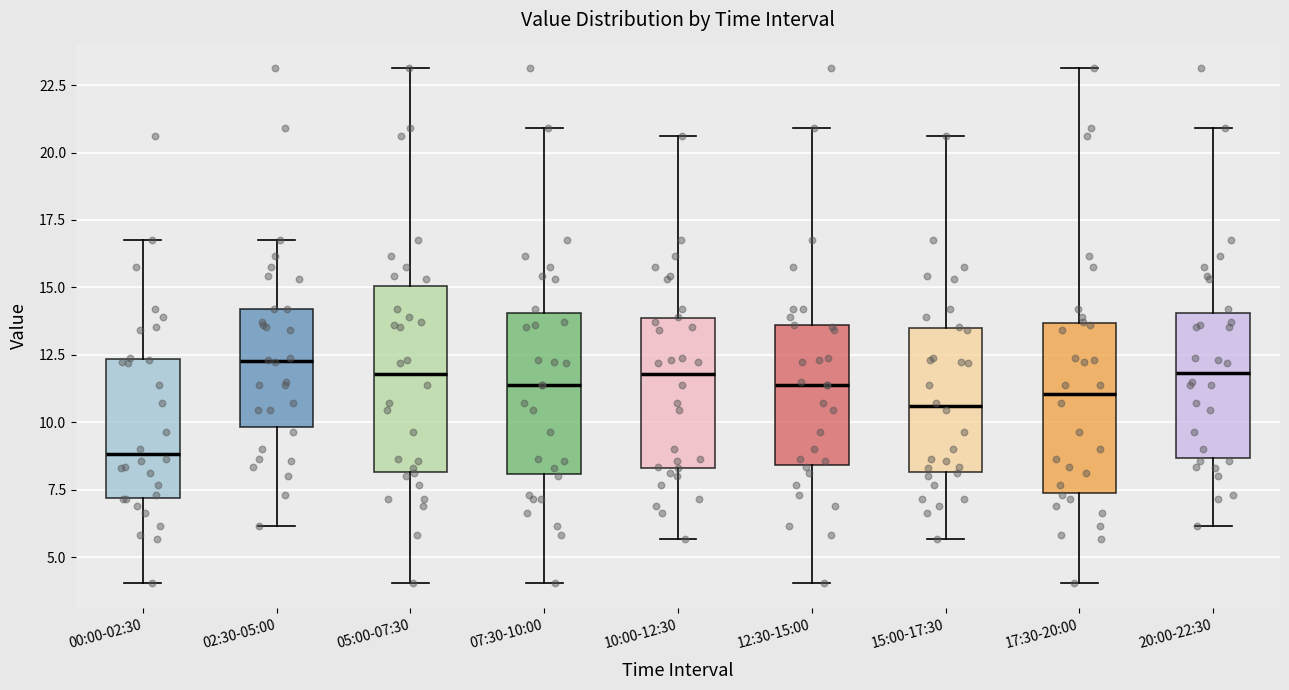

Where does the median line of the box for 20:00-22:30 sit on the y-axis? The values are not printed on the chart, so give them approximately, as read against the axis.

12.0